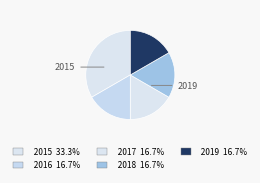

How many slices are in this pie chart?

5